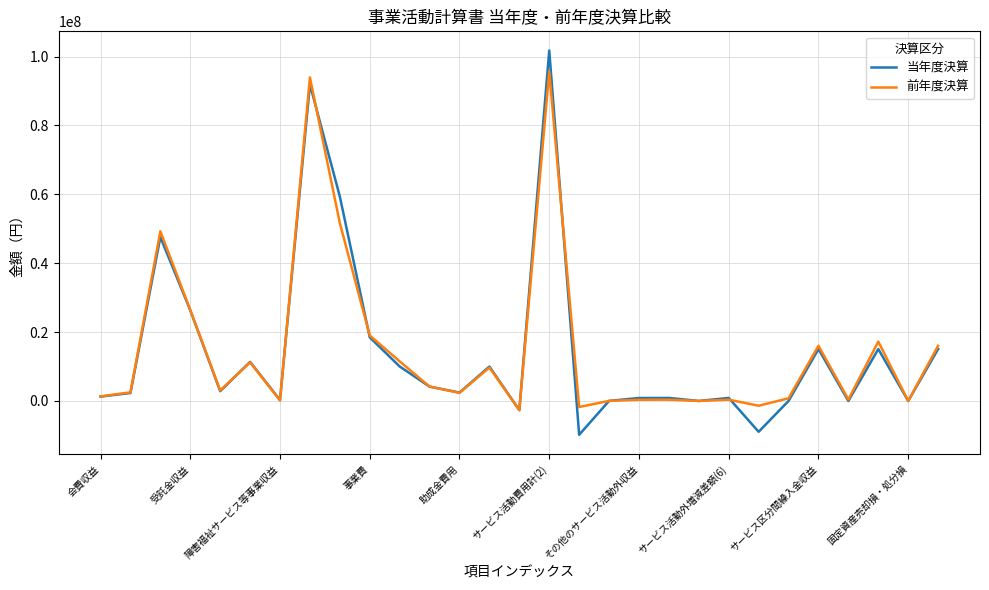

What is the minimum value shown in the chart?

-9832006